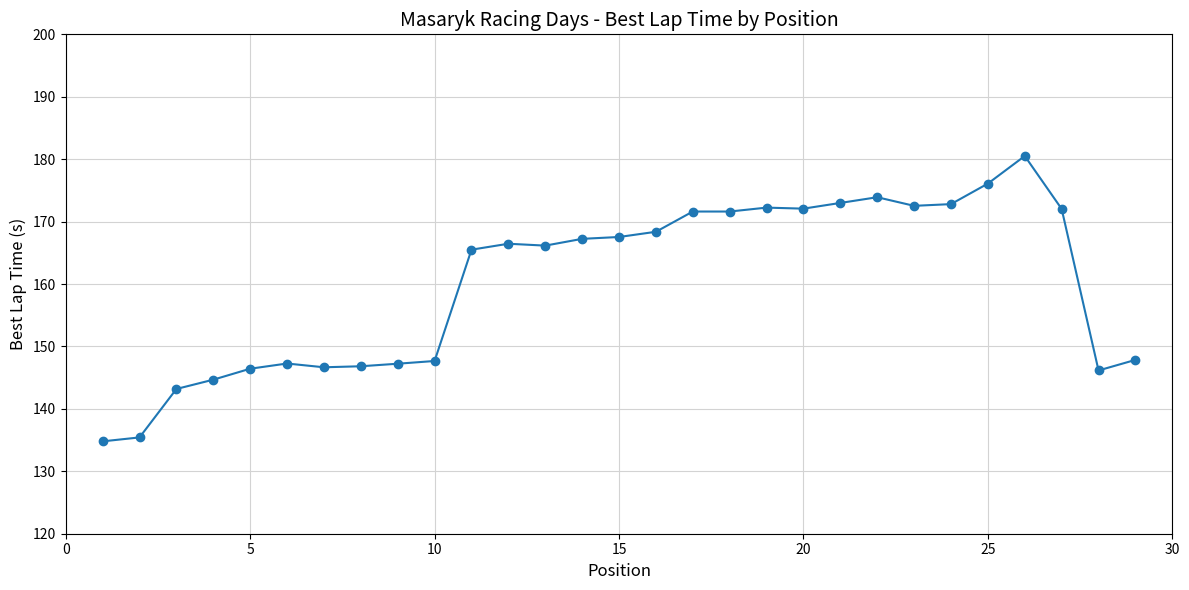

True or false: the data has more than 1 interior local peaks.

True